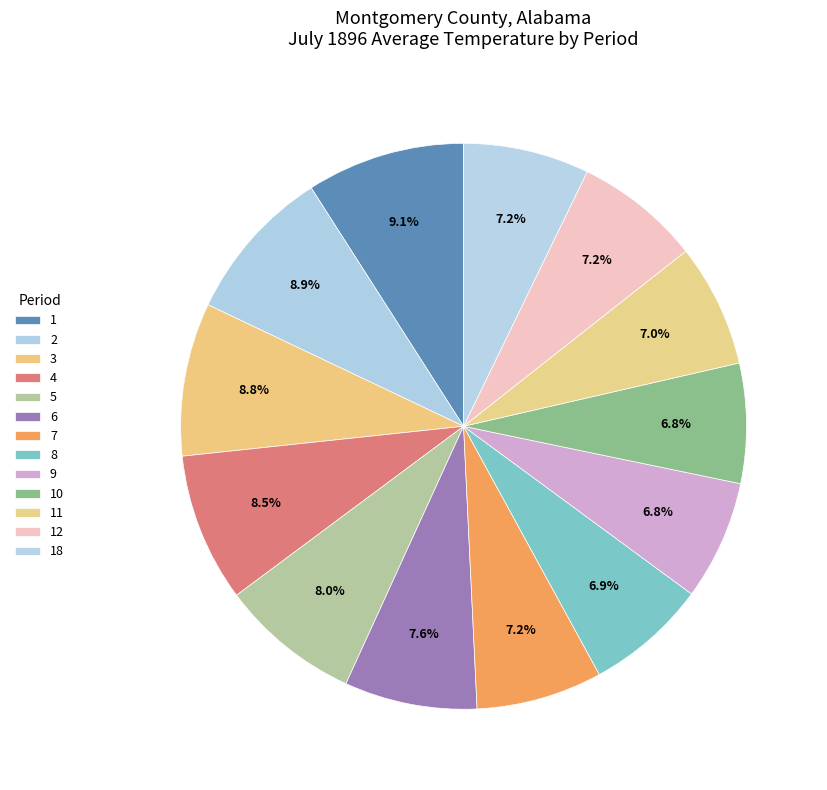

Which category has the biggest portion of the pie?

1